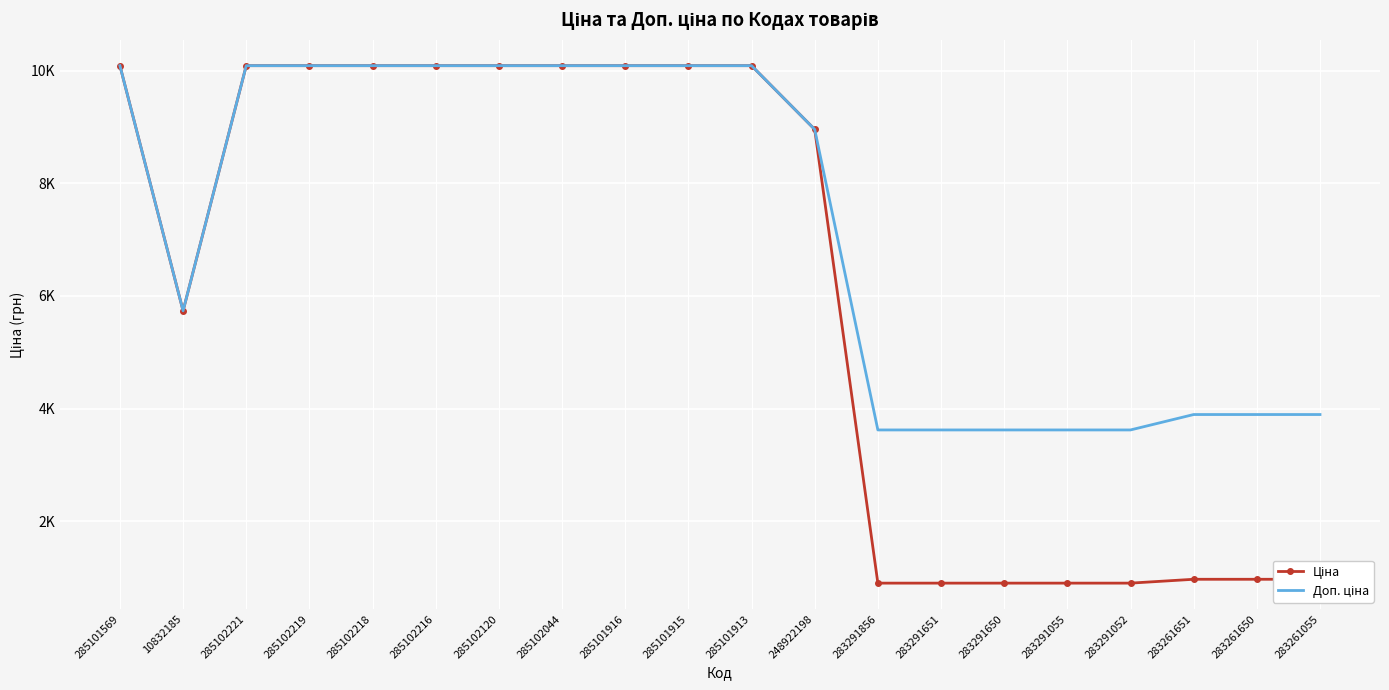

Is the value of Доп. ціна at 283261651 greater than the value of Ціна at 248922198?

No